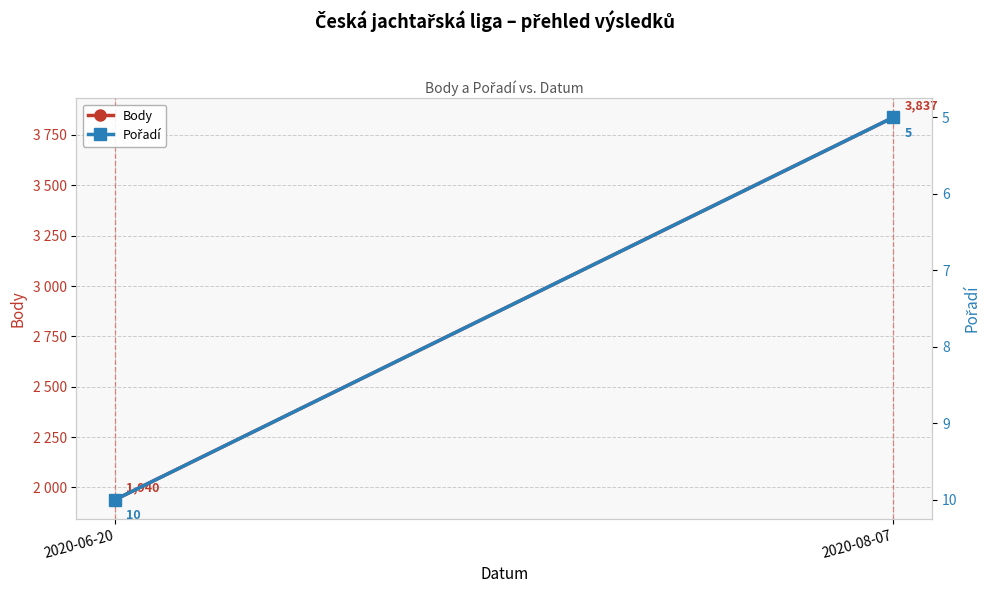

What are all the series names shown in the legend?

Body, Pořadí